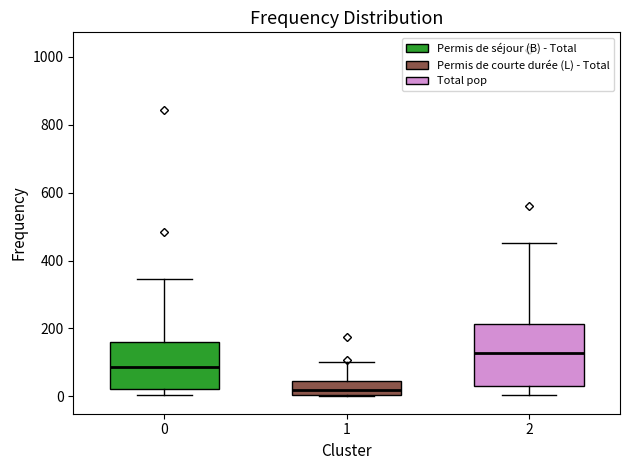

Reading left to right, transcribe this box plot: for each box, give where its median line is, the range the box spans, and where its two whiskers end, as read against the y-axis. The values are not printed on the chart, so give them approximately, as read against the axis.

0: median 80, box 20 to 160, whiskers 0 to 340
1: median 20, box 0 to 40, whiskers 0 to 100
2: median 120, box 40 to 220, whiskers 0 to 460